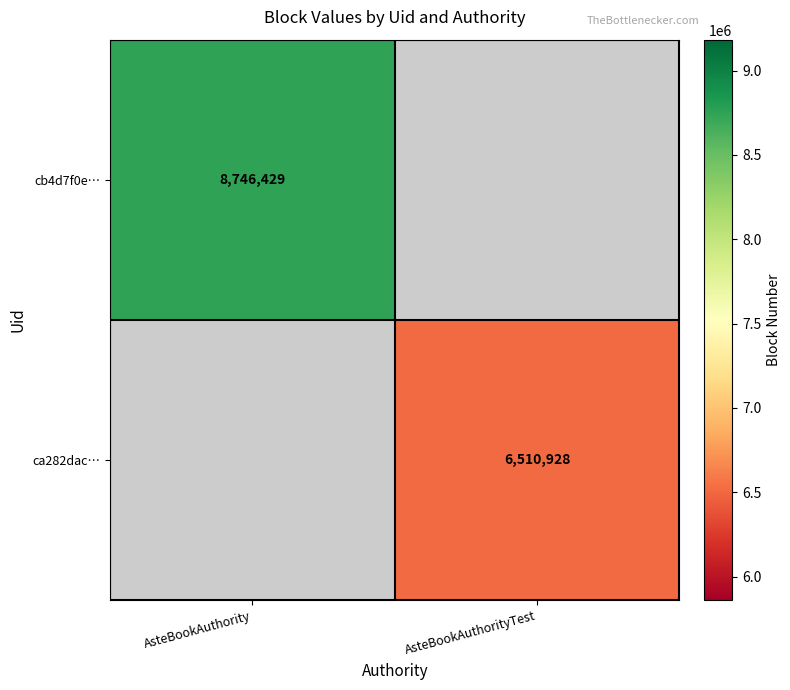

At how many categories does at least one series exceed 7370448?

1